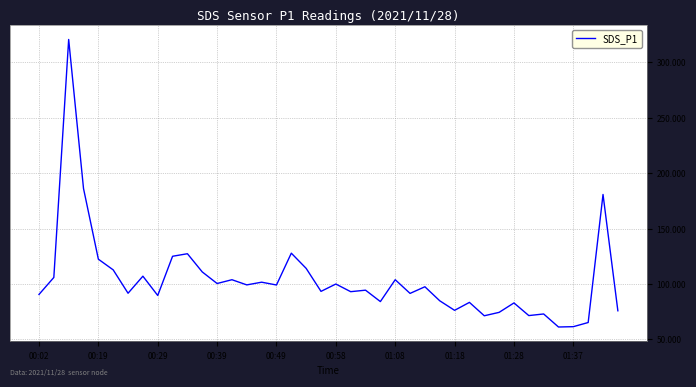

How many lines are shown in the chart?

1